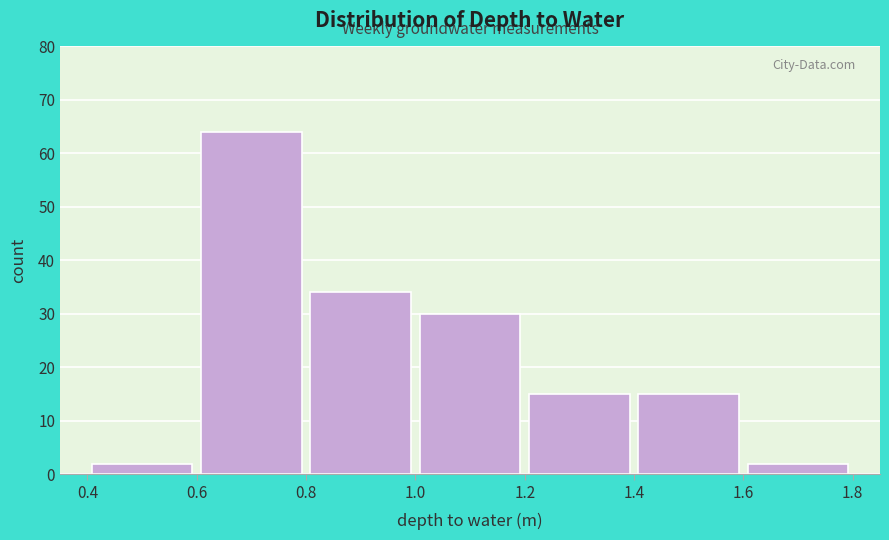

Reading left to right, list every bar in this chart as the range it spans on the x-axis followed by its height. The values are not printed on the chart, so give them approximately, as read against the axis.

0.4 to 0.6: 2
0.6 to 0.8: 64
0.8 to 1.0: 34
1.0 to 1.2: 30
1.2 to 1.4: 15
1.4 to 1.6: 15
1.6 to 1.8: 2